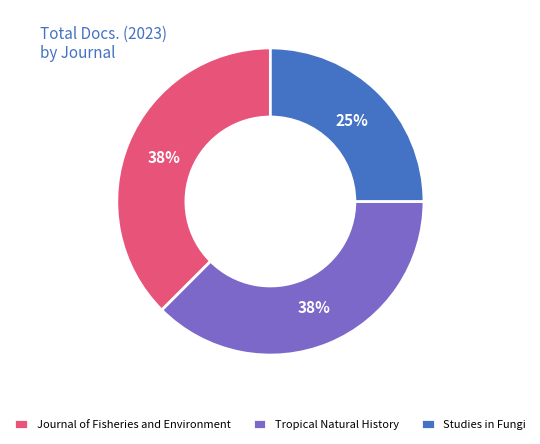

To the nearest percent, what percentage of the pie is Studies in Fungi?

25%